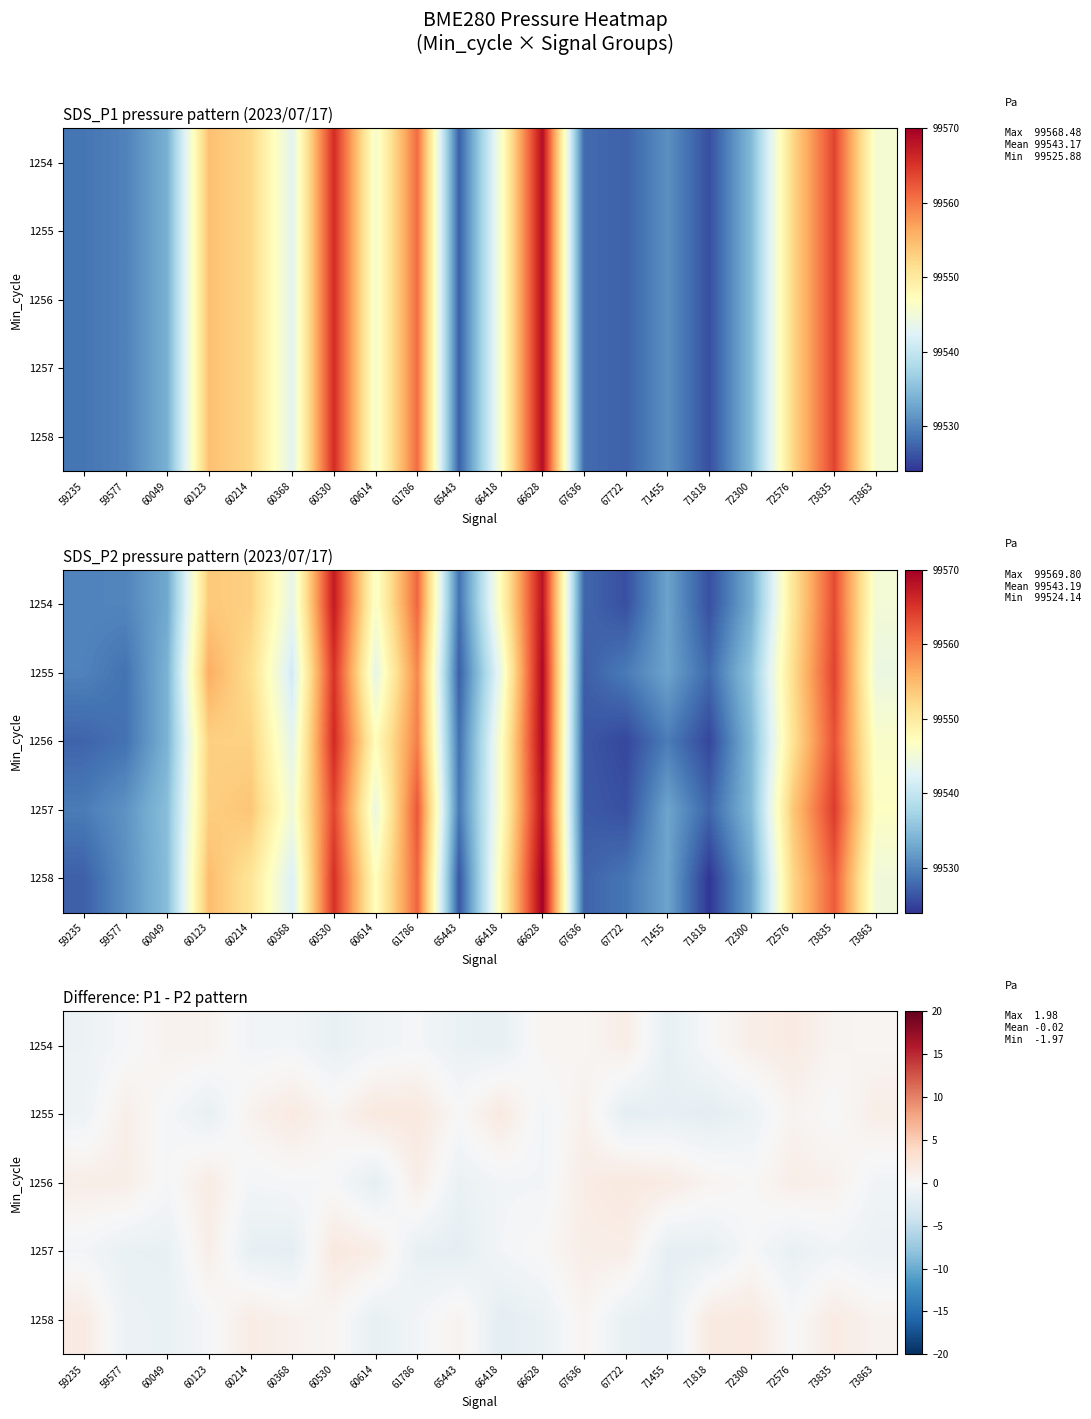

What is the total value across all series at 73835?

2.3